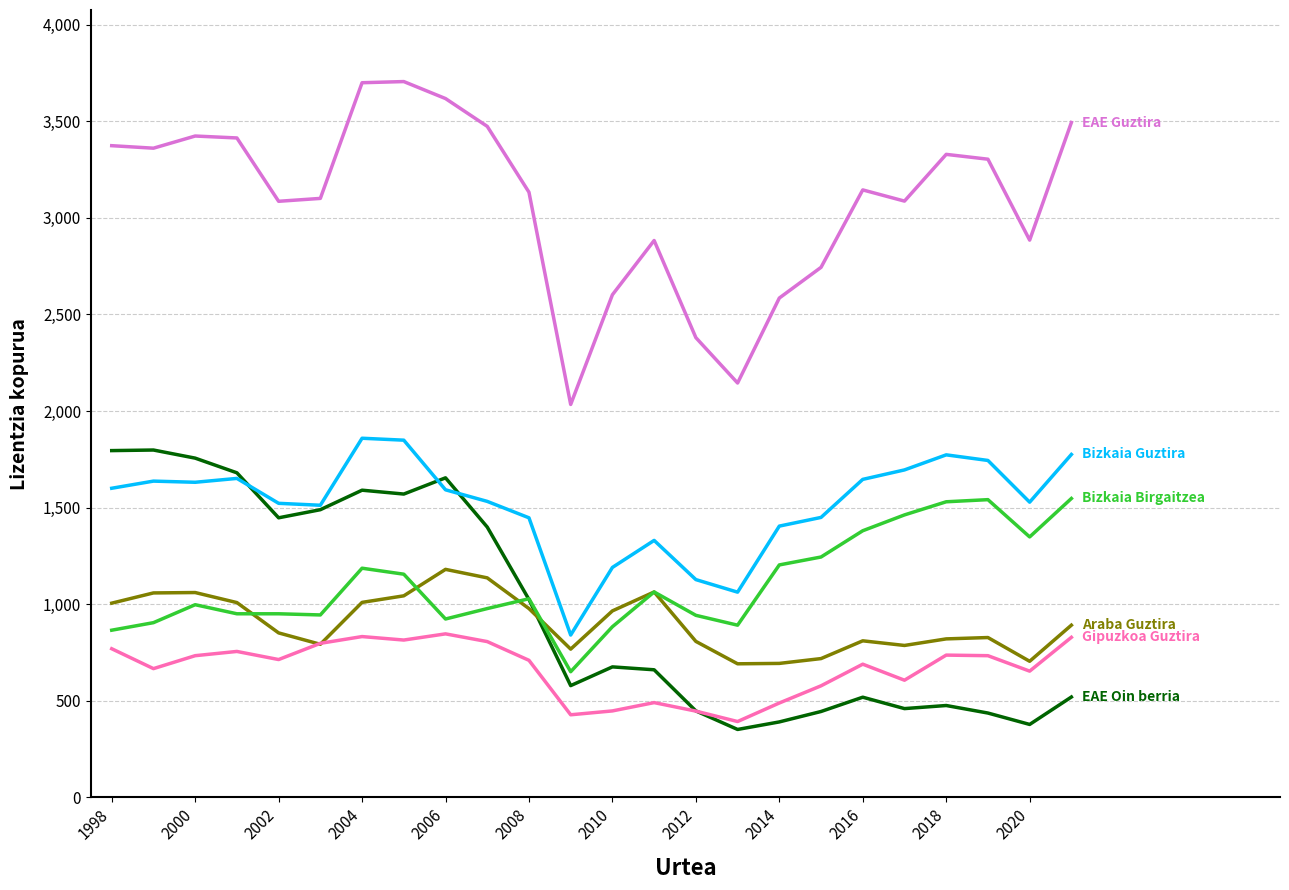

What is the maximum value shown in the chart?

3706